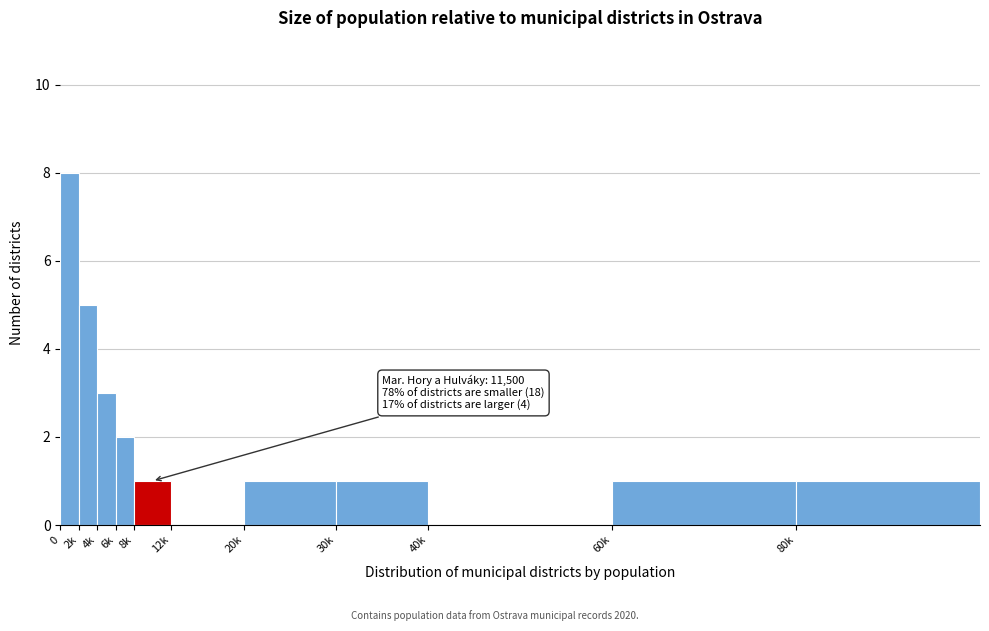

Reading right to left, what are all the values shown in this chart?

80k=1	60k=1	40k=0	30k=1	20k=1	12k=0	8k=1	6k=2	4k=3	2k=5	0=8